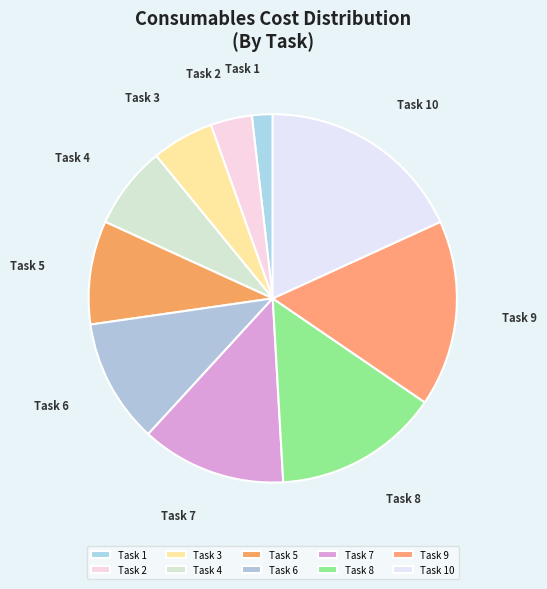

Count the number of slices in the pie.

10